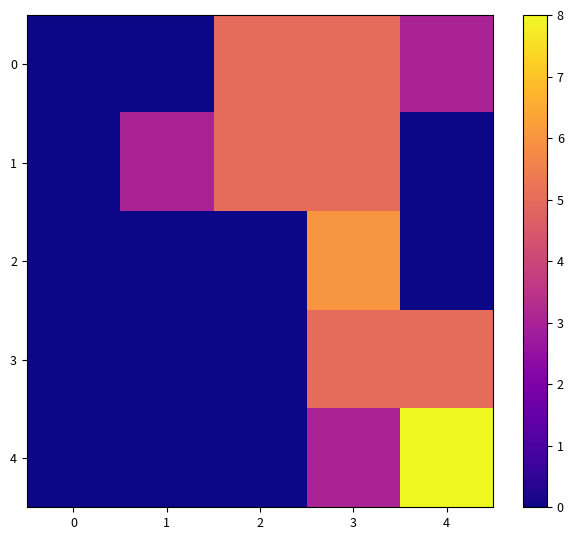

What is the total value across all series at 1?

3